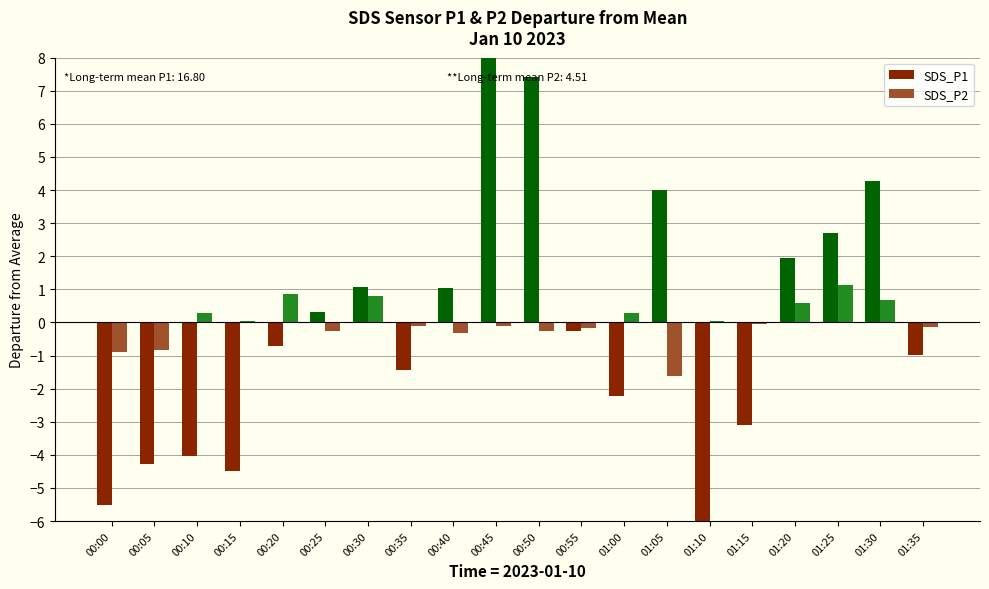

List the labels in order of SDS_P2 value, largest first.

01:25, 00:20, 00:30, 01:30, 01:20, 00:10, 01:00, 00:15, 01:10, 01:15, 00:35, 00:45, 01:35, 00:55, 00:25, 00:50, 00:40, 00:05, 00:00, 01:05